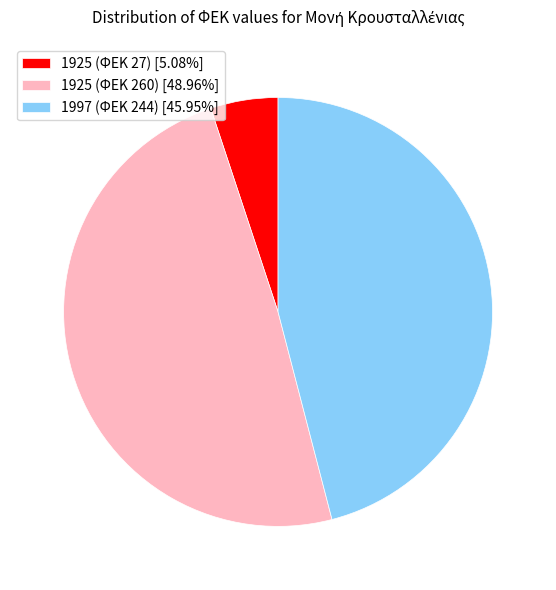

Between 1925 (ΦΕΚ 27) and 1925 (ΦΕΚ 260), which is larger?

1925 (ΦΕΚ 260)